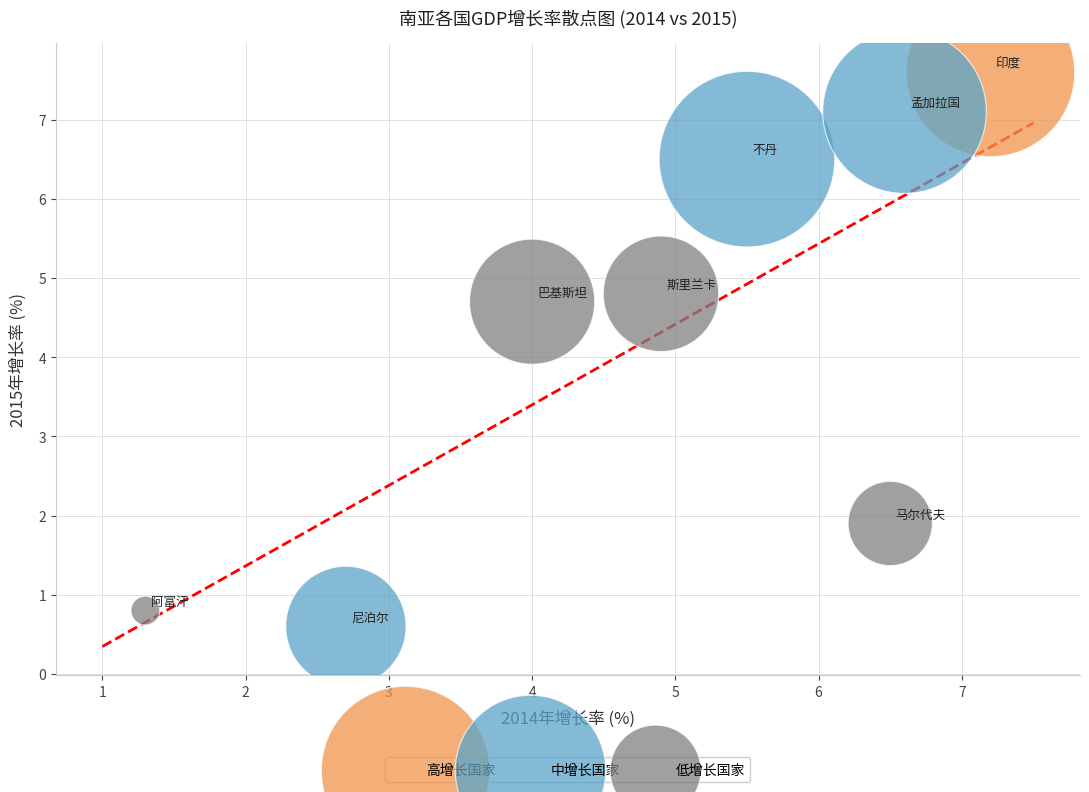

Which series contains the highest Y value?

高增长国家